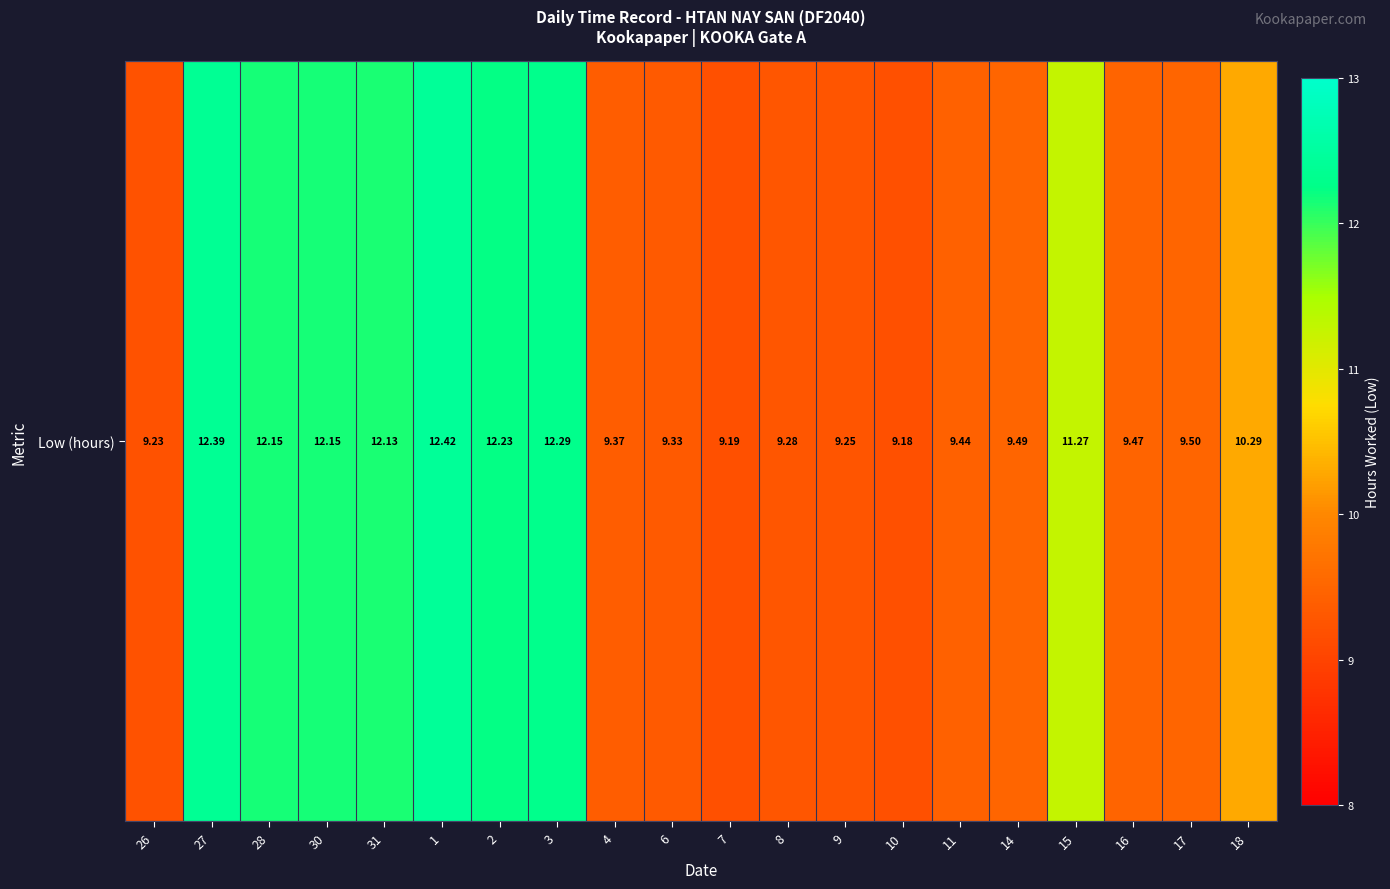

Reading right to left, what are all the values shown in this chart?

10.3	9.5	9.5	11.3	9.5	9.4	9.2	9.2	9.3	9.2	9.3	9.4	12.3	12.2	12.4	12.1	12.2	12.2	12.4	9.2